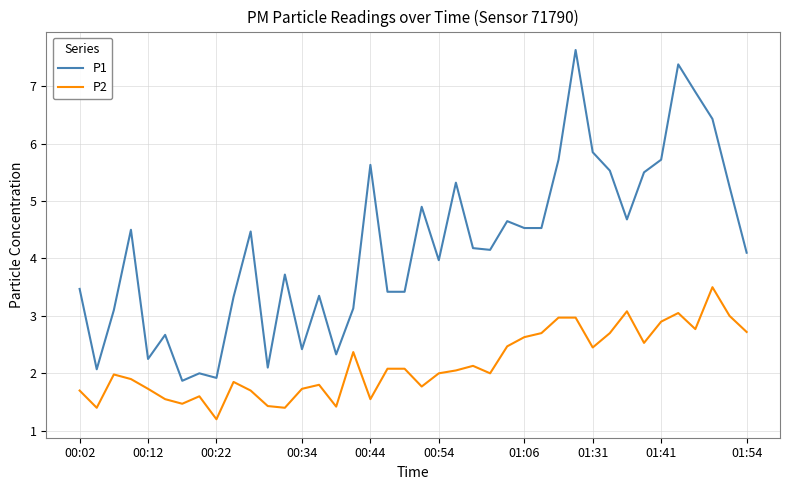

Which series has the largest total across all categories?

P1